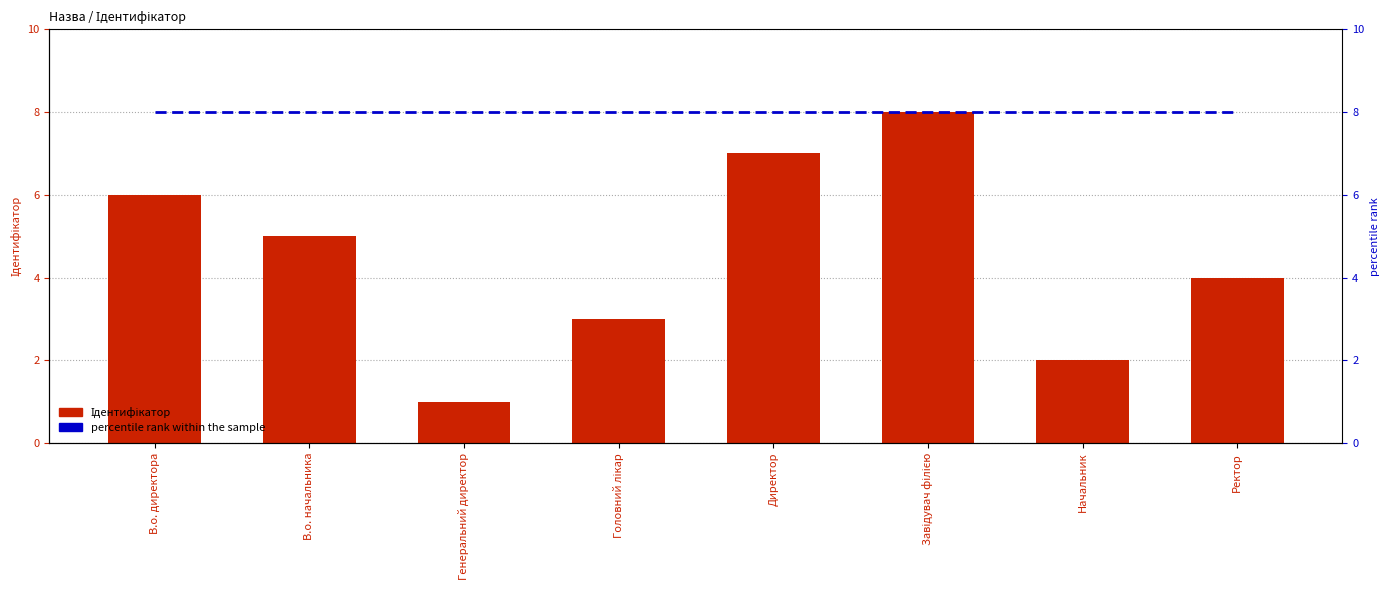

What is the spread (max minus min) of values at В.о. начальника?

3